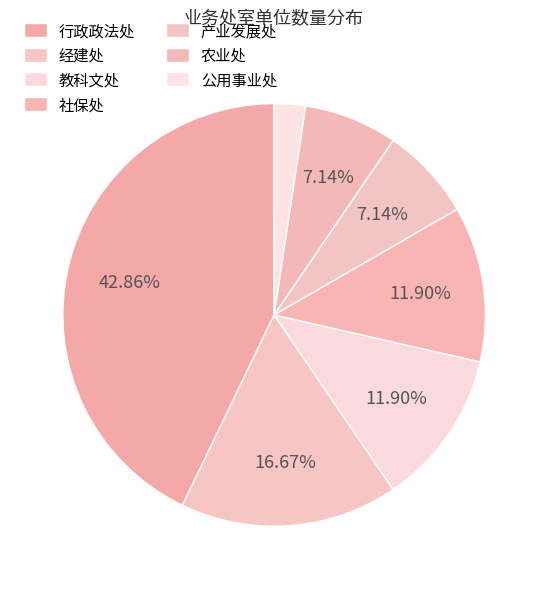

To the nearest percent, what is the difference between the 公用事业处 and 农业处 slice percentages?

5%